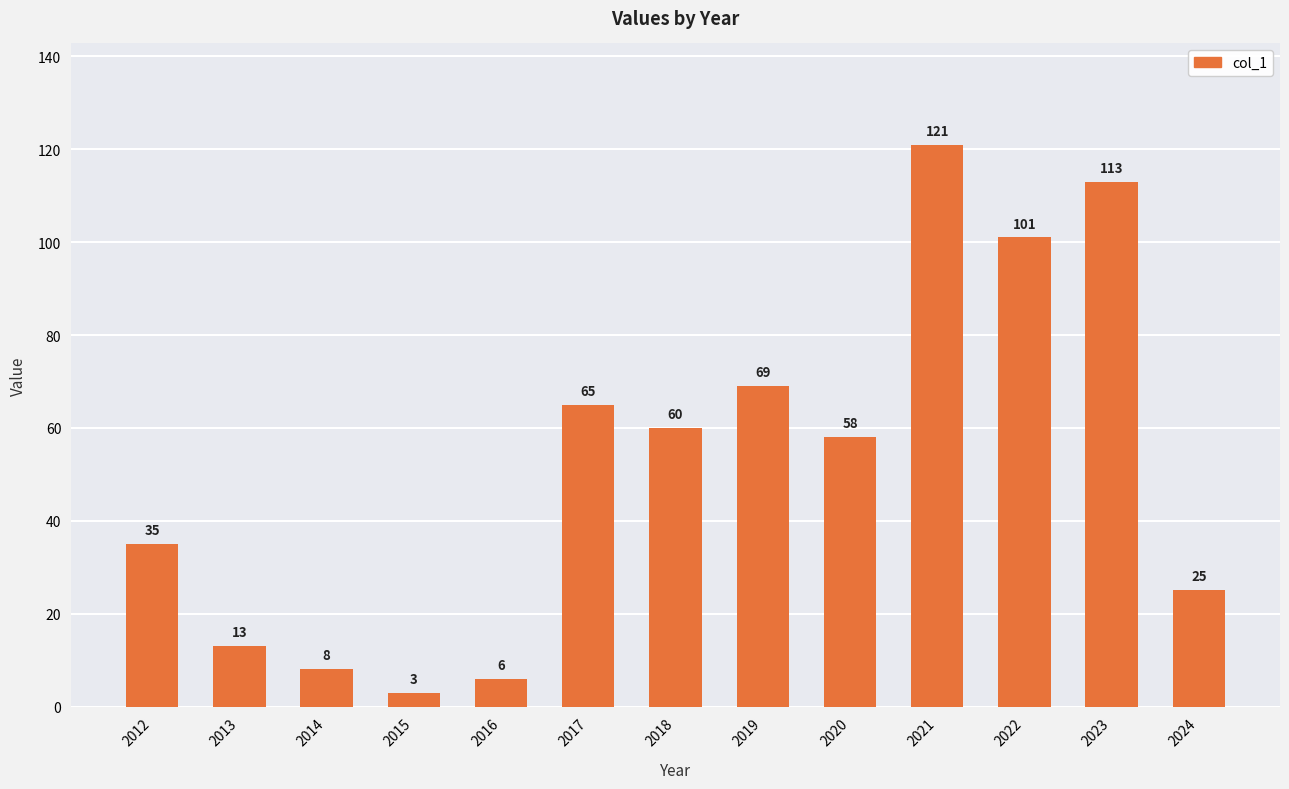

Is it true that the value at 2012 is 10?

False